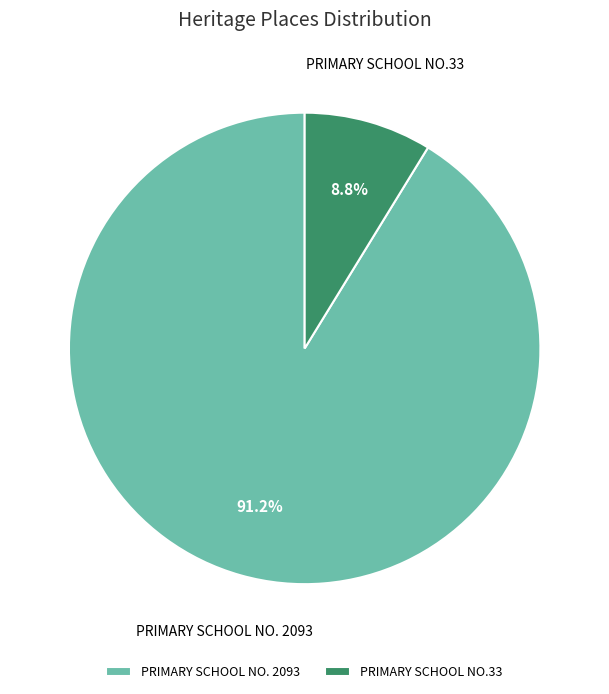

Which slice is the largest?

PRIMARY SCHOOL NO. 2093